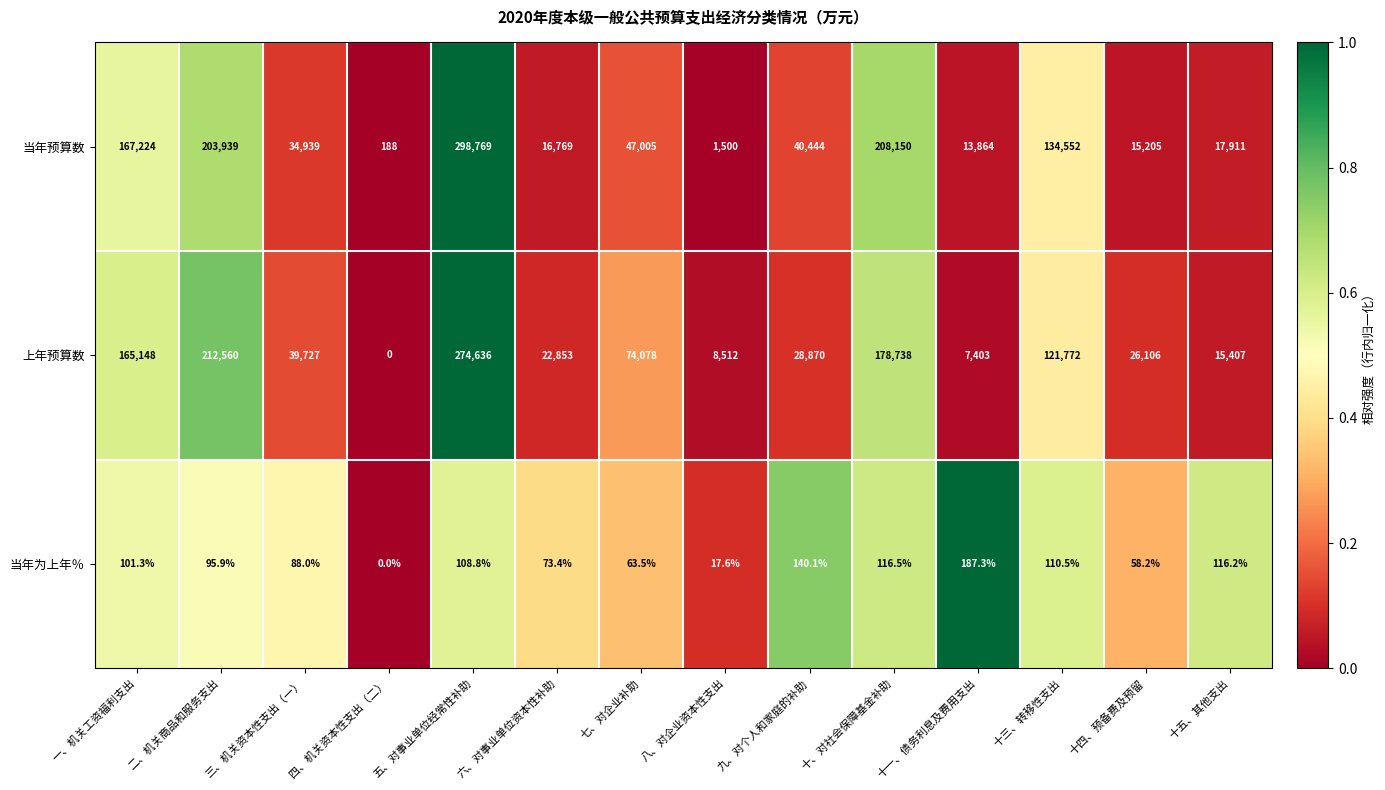

Which series has the largest range (max minus min)?

当年预算数